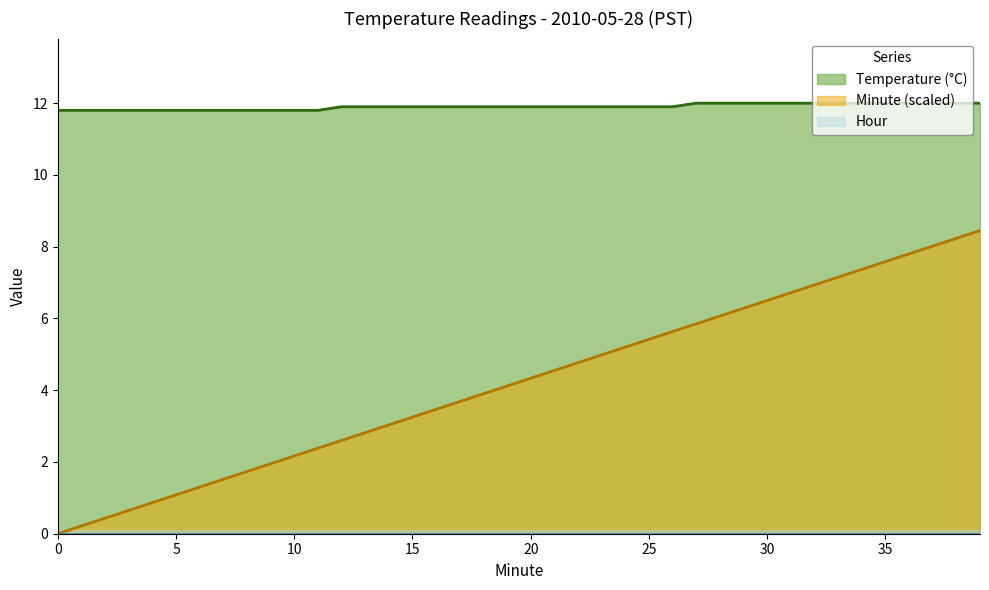

True or false: Temperature (°C) and Minute (scaled) intersect in this chart.

False